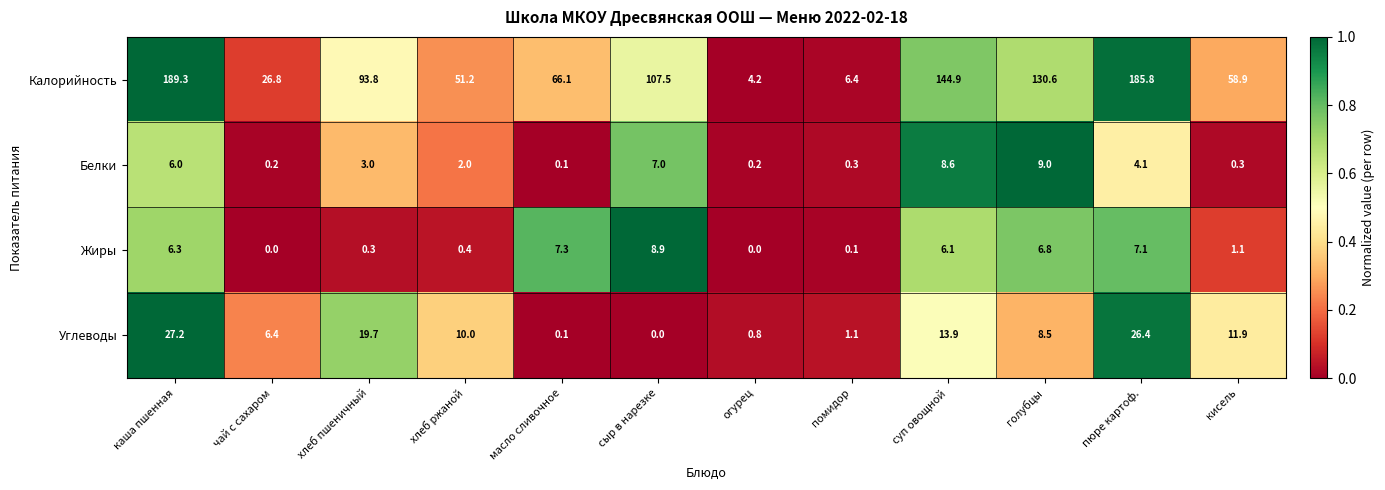

Rank the series by their maximum value, from lowest to highest.

Жиры, Белки, Углеводы, Калорийность